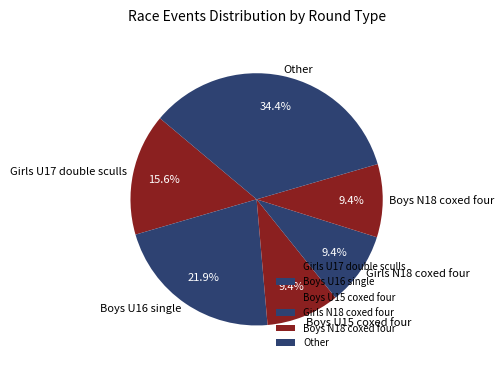

Is there a majority slice in this chart?

No